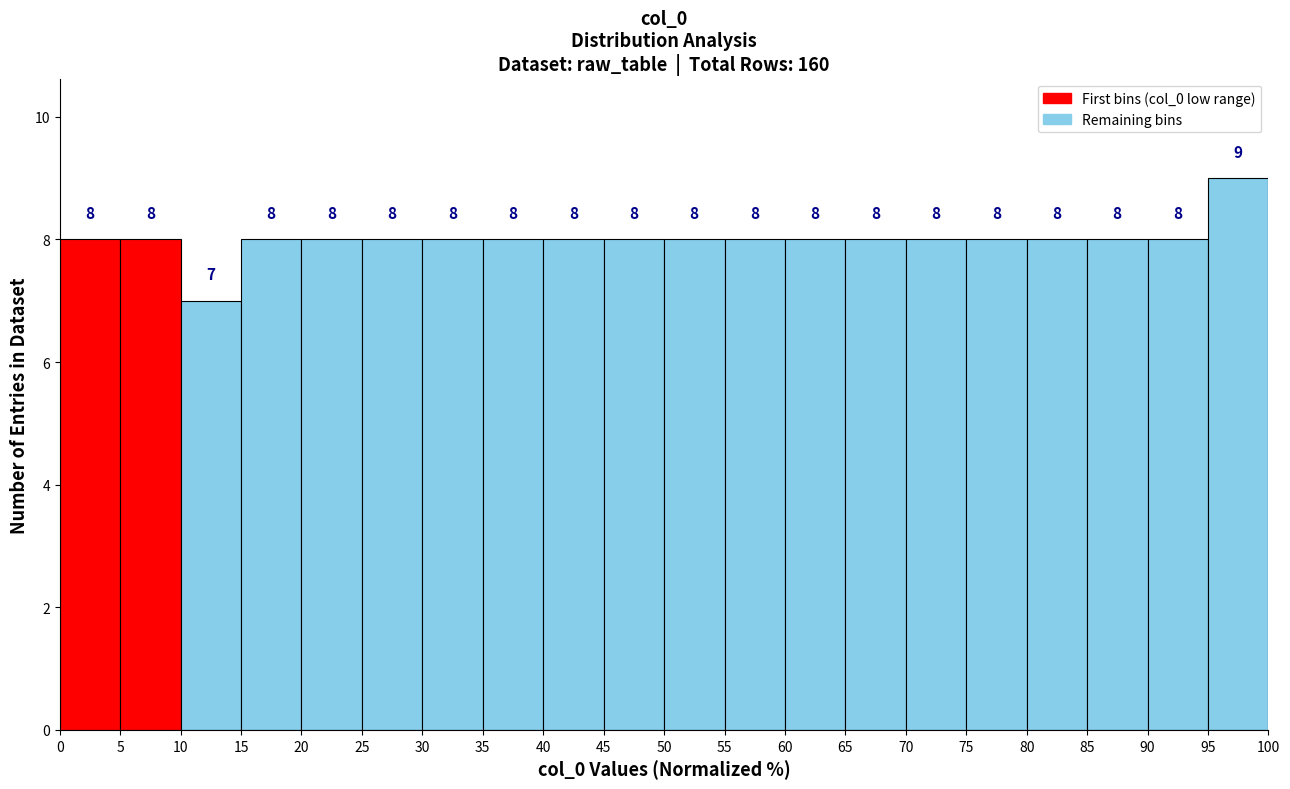

Reading left to right, list every bar in this chart as the range it spans on the x-axis followed by its height.

0 to 5: 8
5 to 10: 8
10 to 15: 7
15 to 20: 8
20 to 25: 8
25 to 30: 8
30 to 35: 8
35 to 40: 8
40 to 45: 8
45 to 50: 8
50 to 55: 8
55 to 60: 8
60 to 65: 8
65 to 70: 8
70 to 75: 8
75 to 80: 8
80 to 85: 8
85 to 90: 8
90 to 95: 8
95 to 100: 9